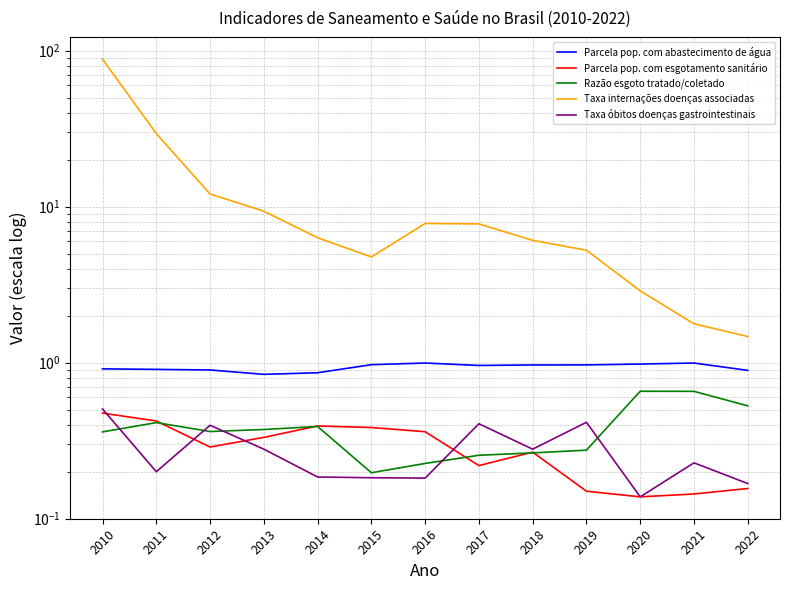

At how many categories does at least one series exceed 83?

1